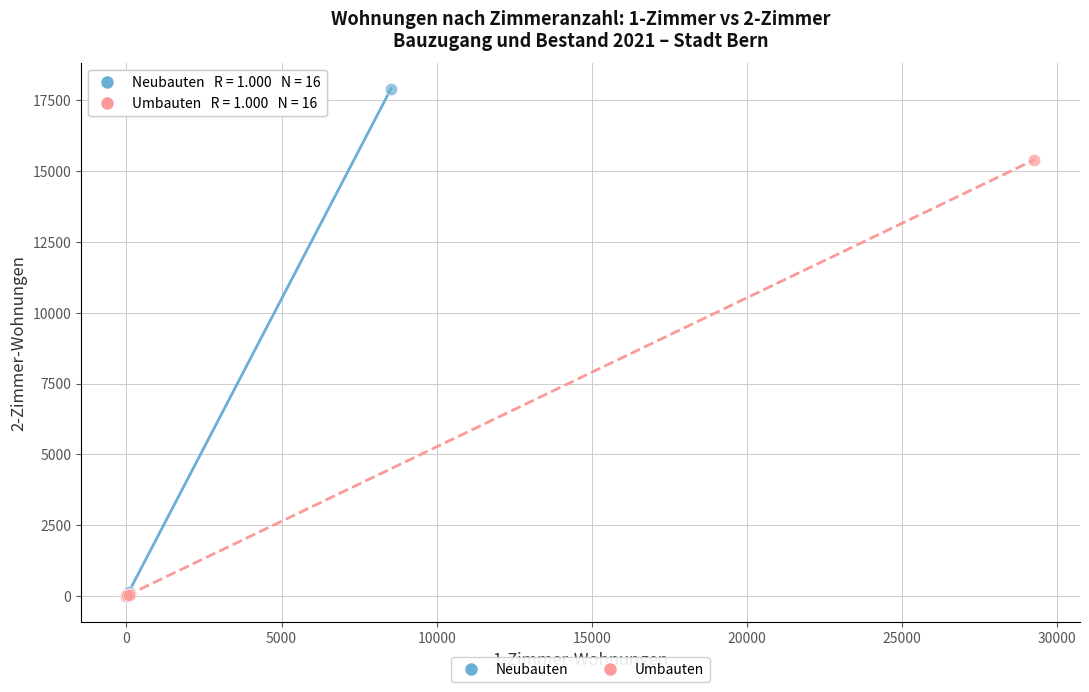

What are all the series names shown in the legend?

Neubauten, Umbauten